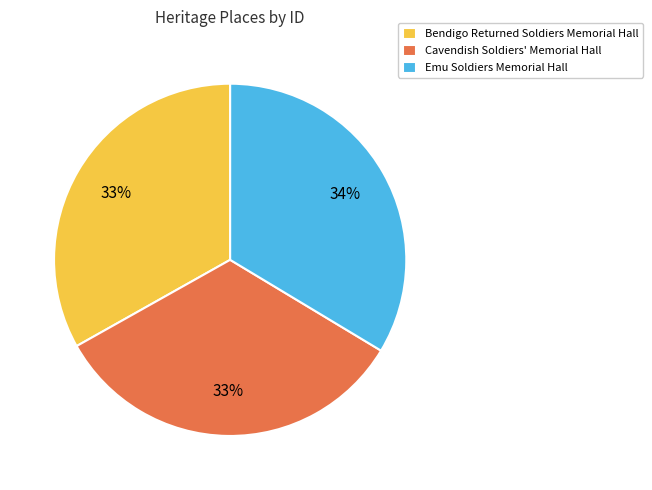

Do Cavendish Soldiers' Memorial Hall and Emu Soldiers Memorial Hall together represent more than half of the pie?

Yes